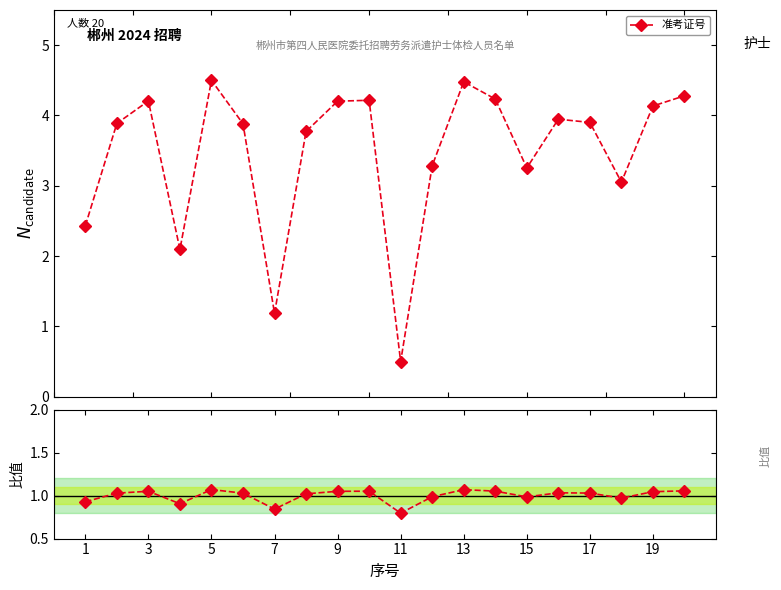

What is the approximate value at 16?

1.0